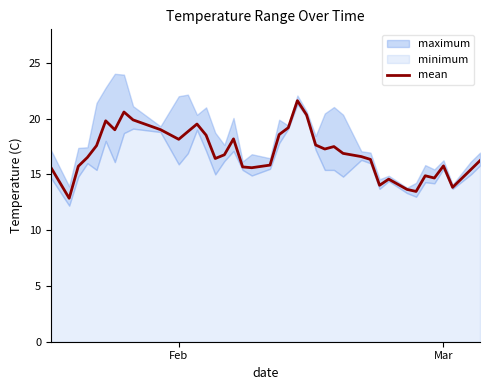

Reading left to right, transcribe all the data shown in this chart.

15.6	12.9	15.7	16.5	17.6	19.8	19.0	20.6	19.9	19.0	18.1	18.8	19.5	18.5	16.4	16.8	18.2	15.7	15.6	15.8	18.6	19.2	21.6	20.3	17.6	17.3	17.5	16.9	16.6	16.3	14.0	14.6	13.7	13.5	14.9	14.7	15.8	13.8	15.4	16.2